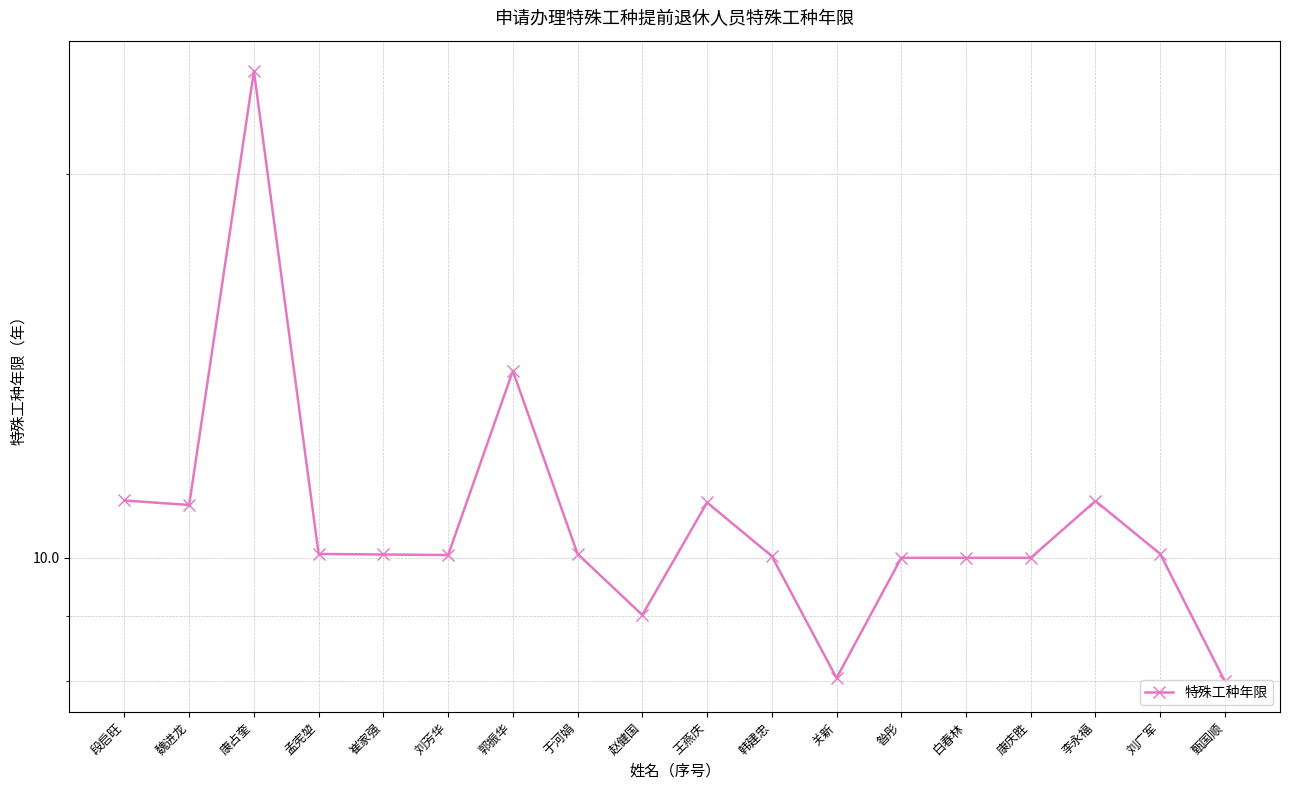

What is the sum of all values?

197.7